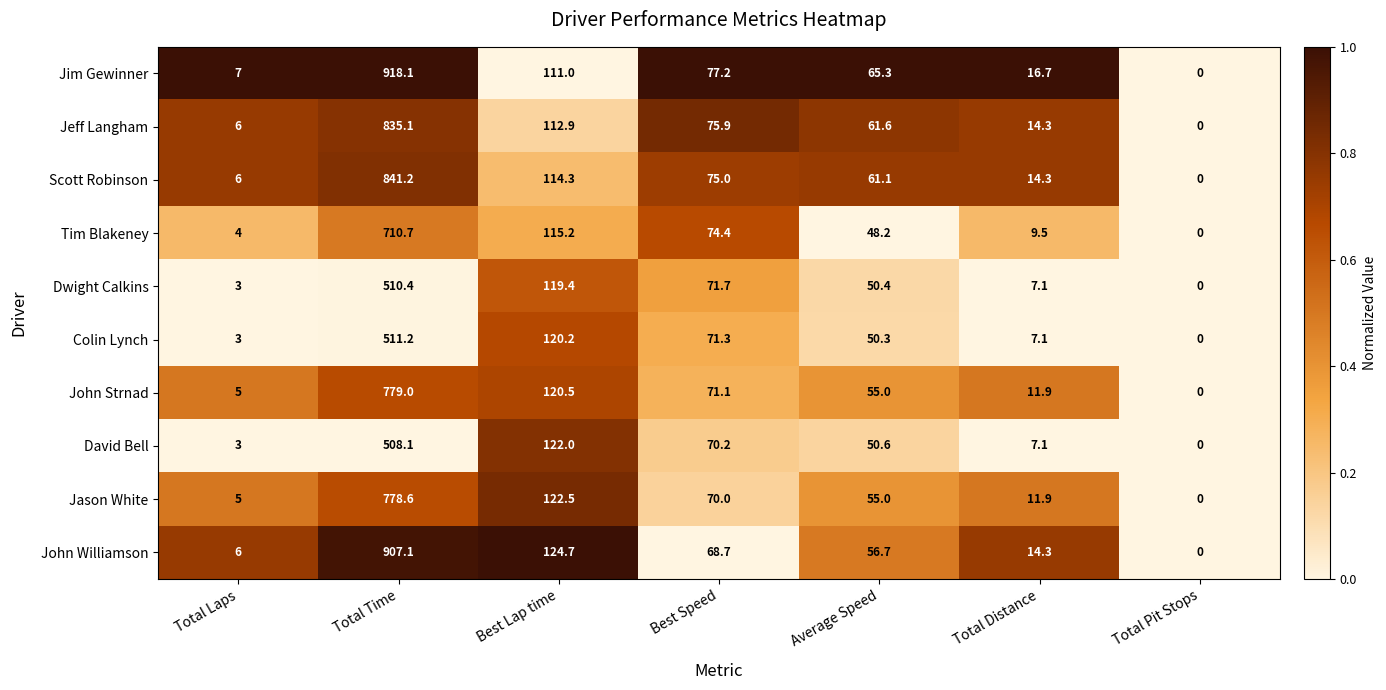

The value of Jim Gewinner at Average Speed is 43.5. True or false?

False